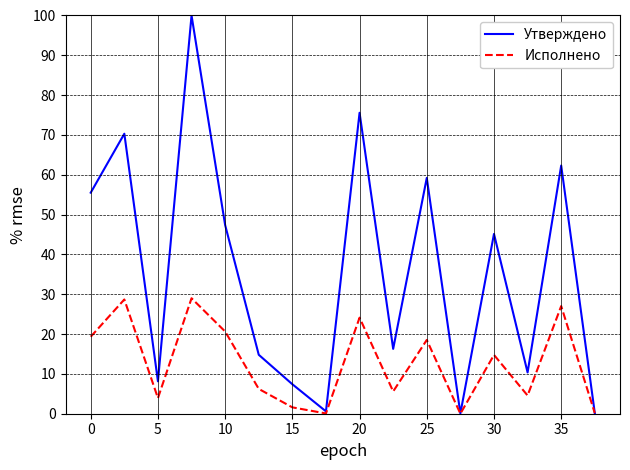

Which series has the largest total across all categories?

Утверждено